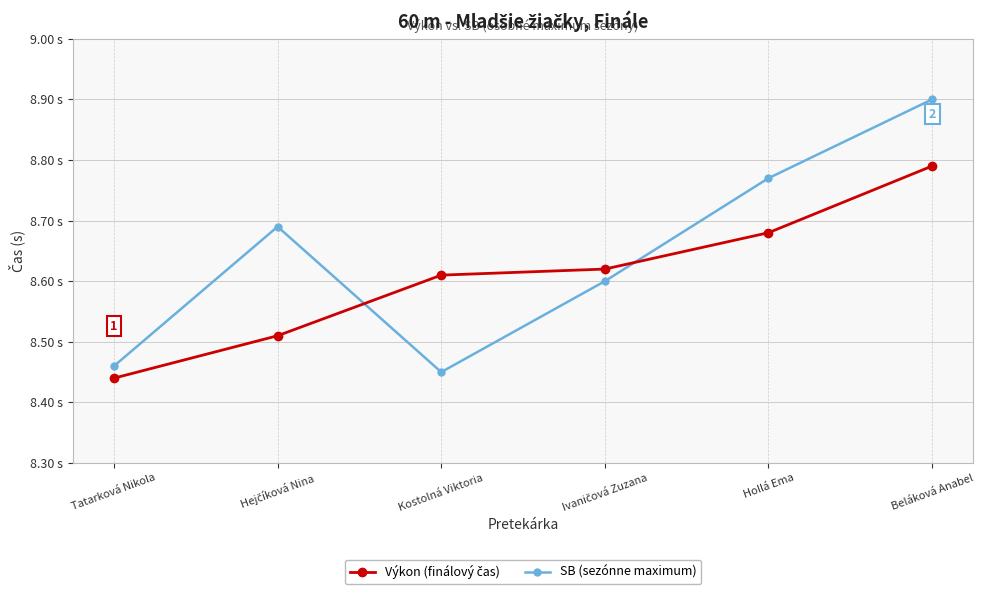

What is the label of the 3rd point from the left?

Kostolná Viktoria